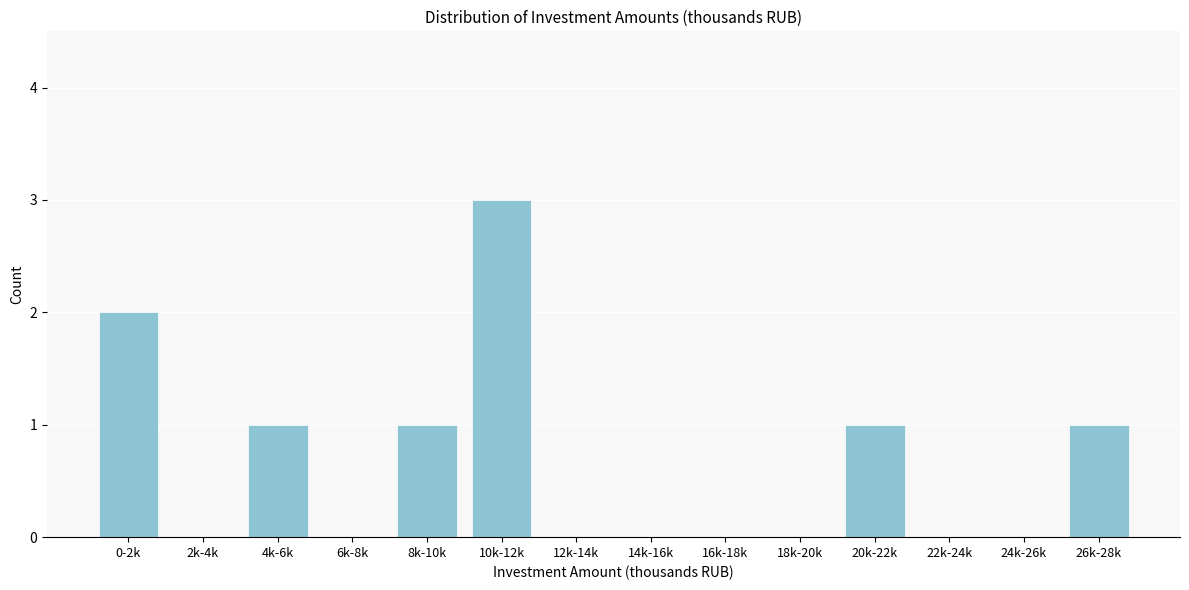

Reading right to left, list all the values displayed in this chart.

26k-28k=1	24k-26k=0	22k-24k=0	20k-22k=1	18k-20k=0	16k-18k=0	14k-16k=0	12k-14k=0	10k-12k=3	8k-10k=1	6k-8k=0	4k-6k=1	2k-4k=0	0-2k=2